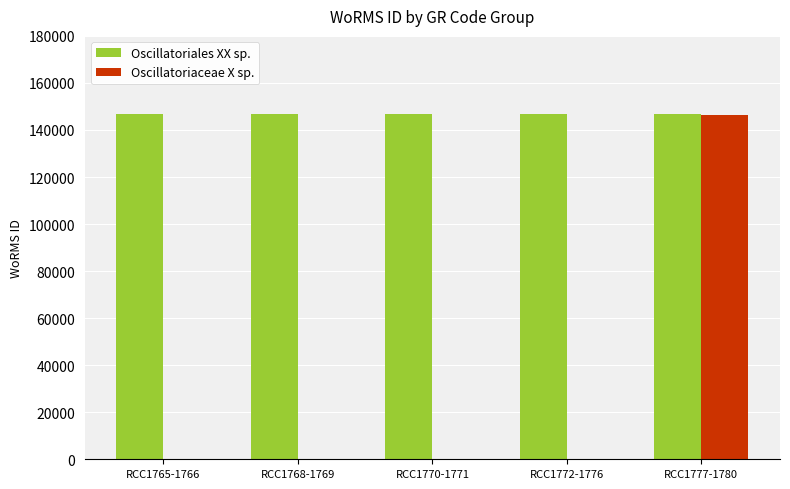

The value of Oscillatoriaceae X sp. at RCC1770-1771 is 0. True or false?

True